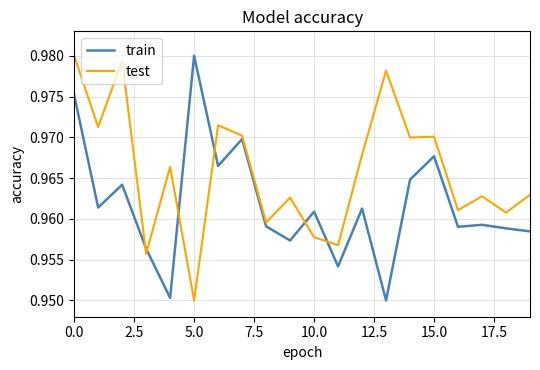

Which series has the largest total across all categories?

test